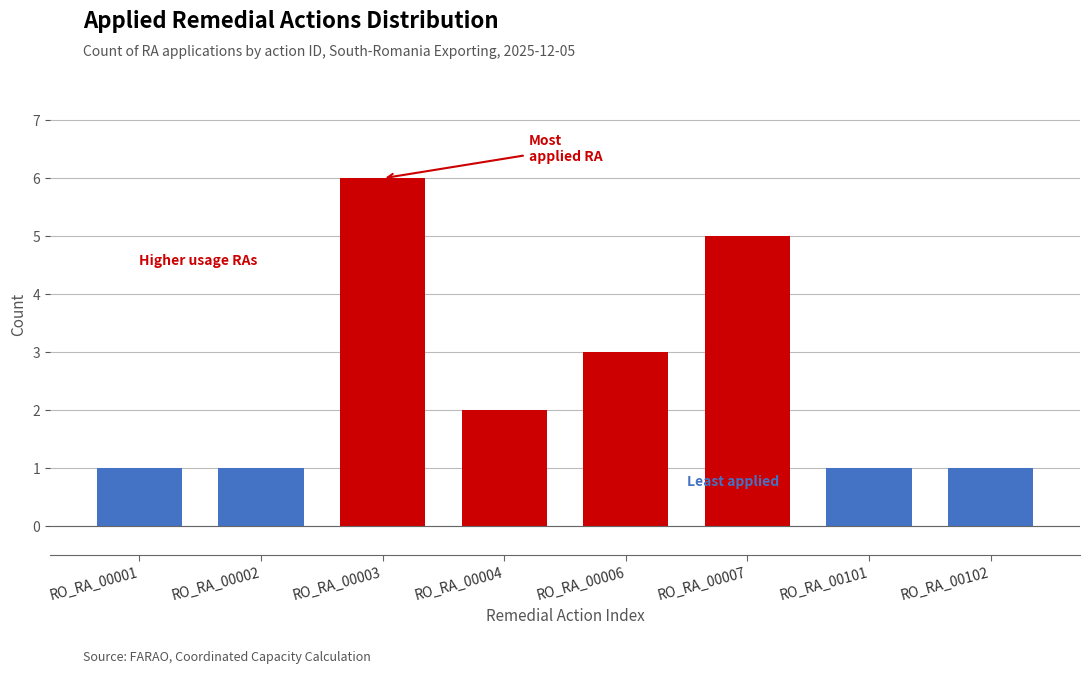

Reading left to right, transcribe all the data shown in this chart.

1	1	6	2	3	5	1	1